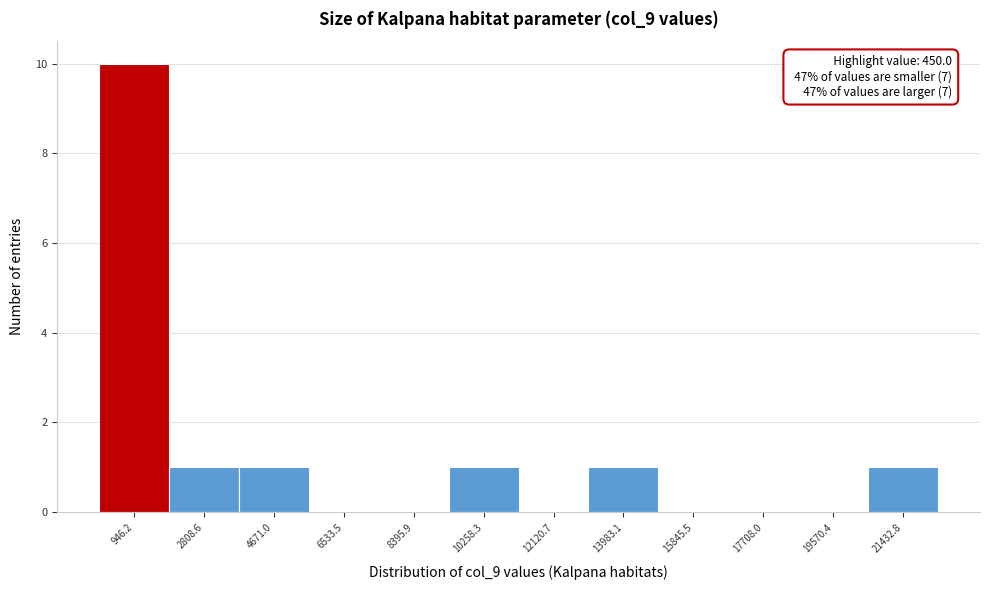

Which range on the x-axis has the tallest bar?

0 to 1800